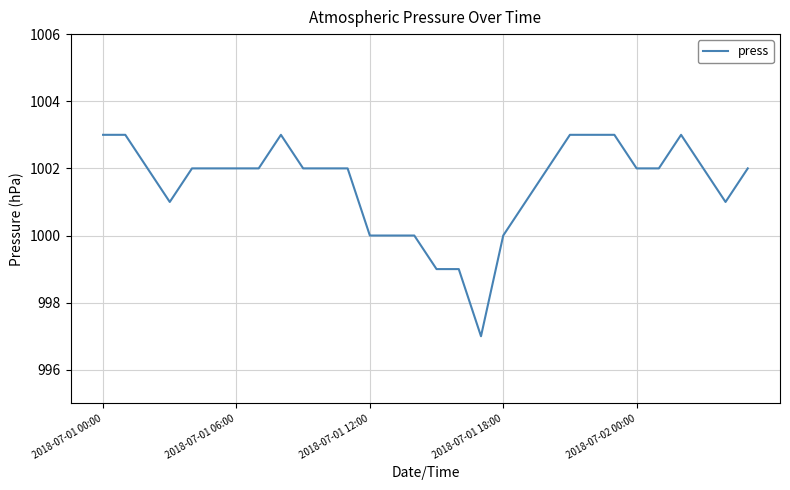

What is the maximum value shown in the chart?

1003